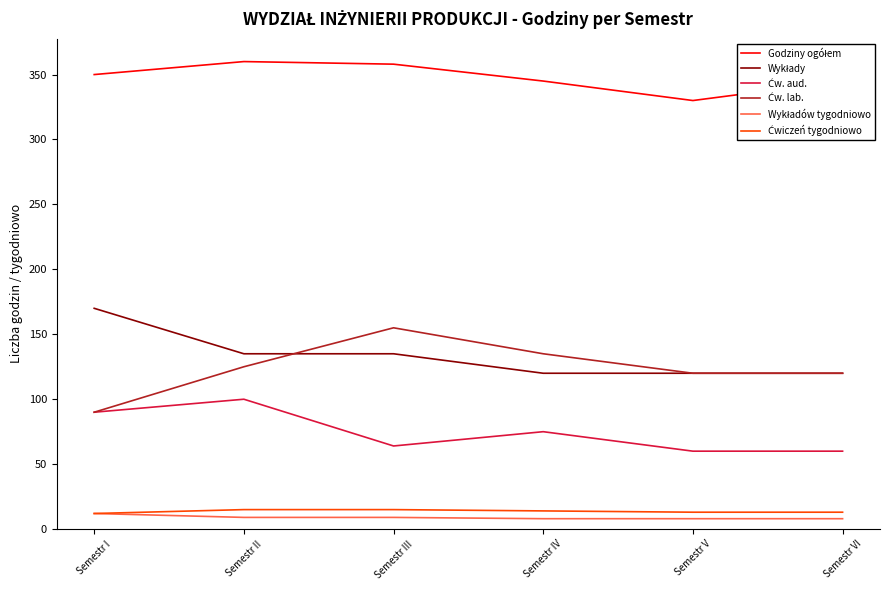

What is the smallest value displayed?

8